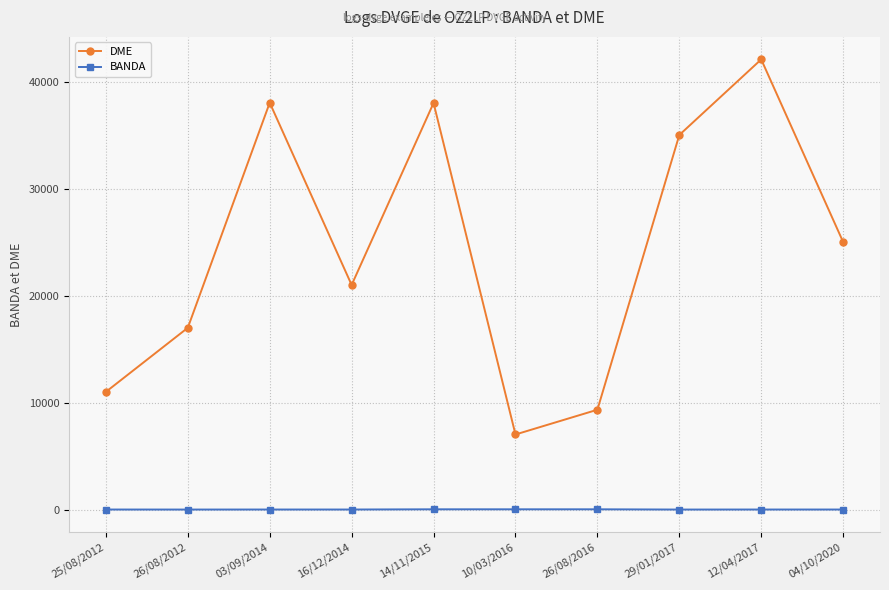

The BANDA series shows 20 at 25/08/2012. True or false?

True